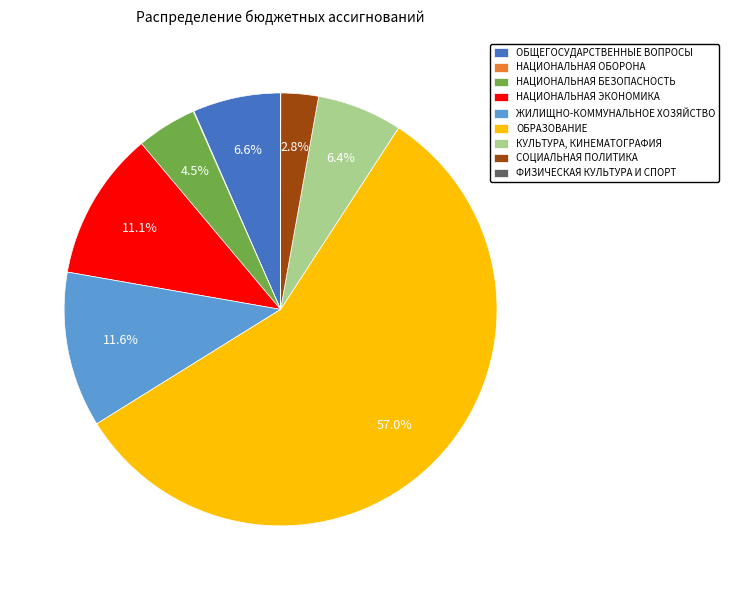

To the nearest percent, what portion does НАЦИОНАЛЬНАЯ ЭКОНОМИКА represent?

11%